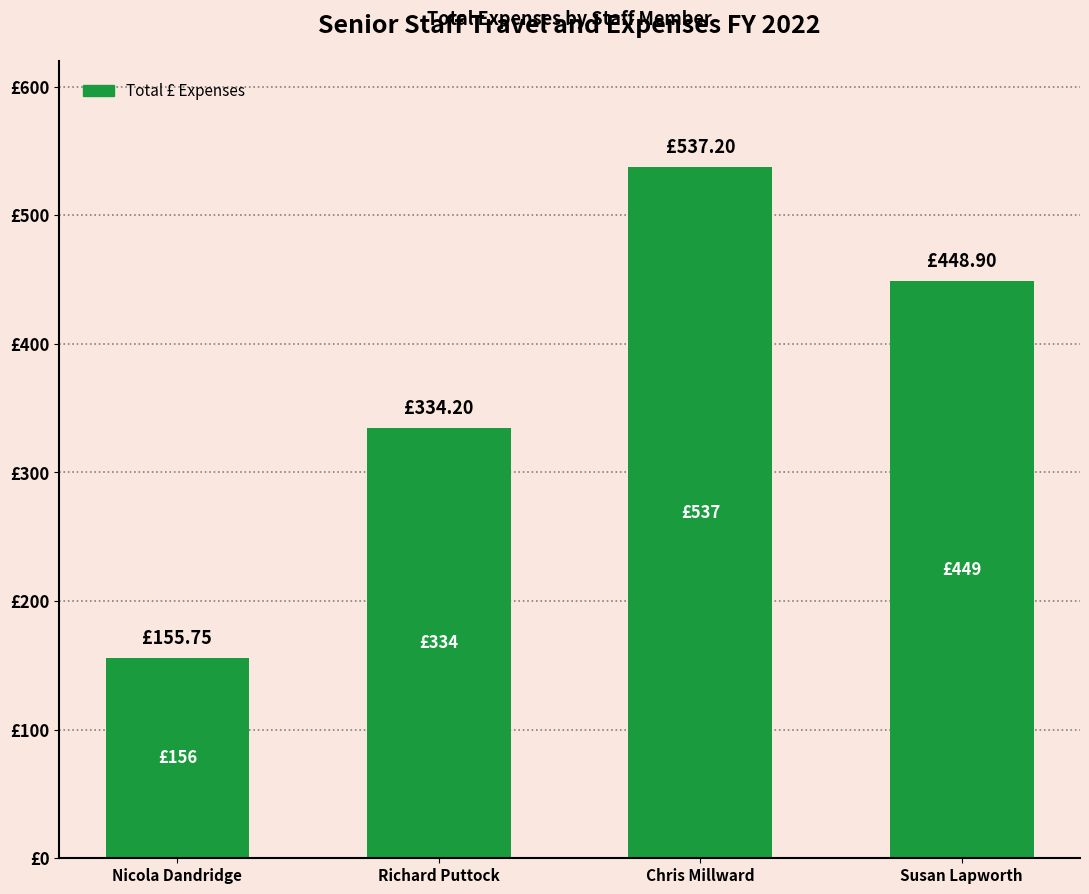

At which label does the data first exceed 448?

Chris Millward